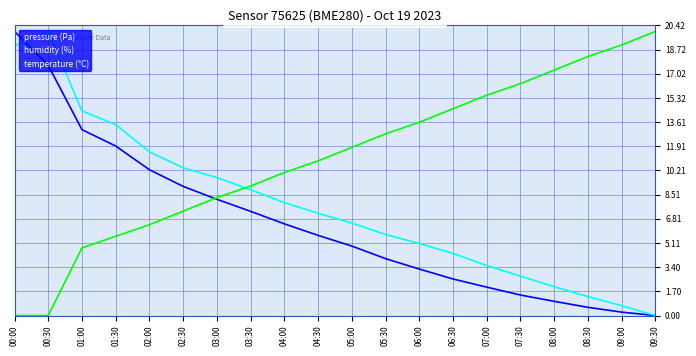

At which category does humidity (%) reach its first local peak?

00:30